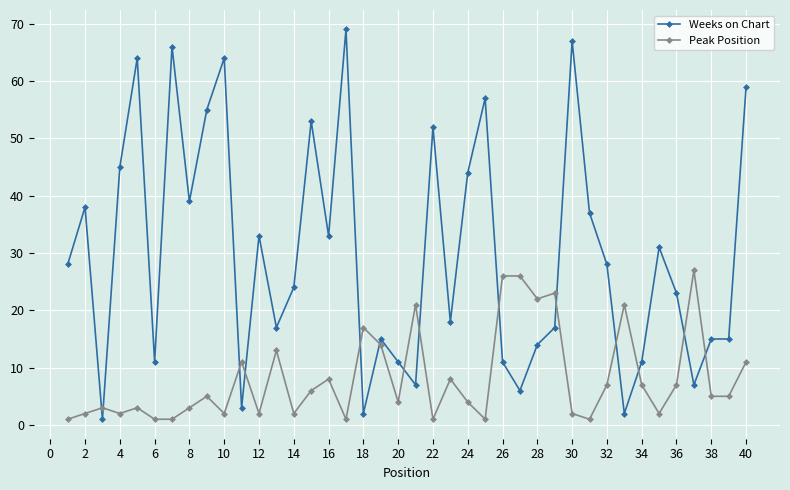

What is the difference between the maximum and minimum values in the Peak Position series?

26